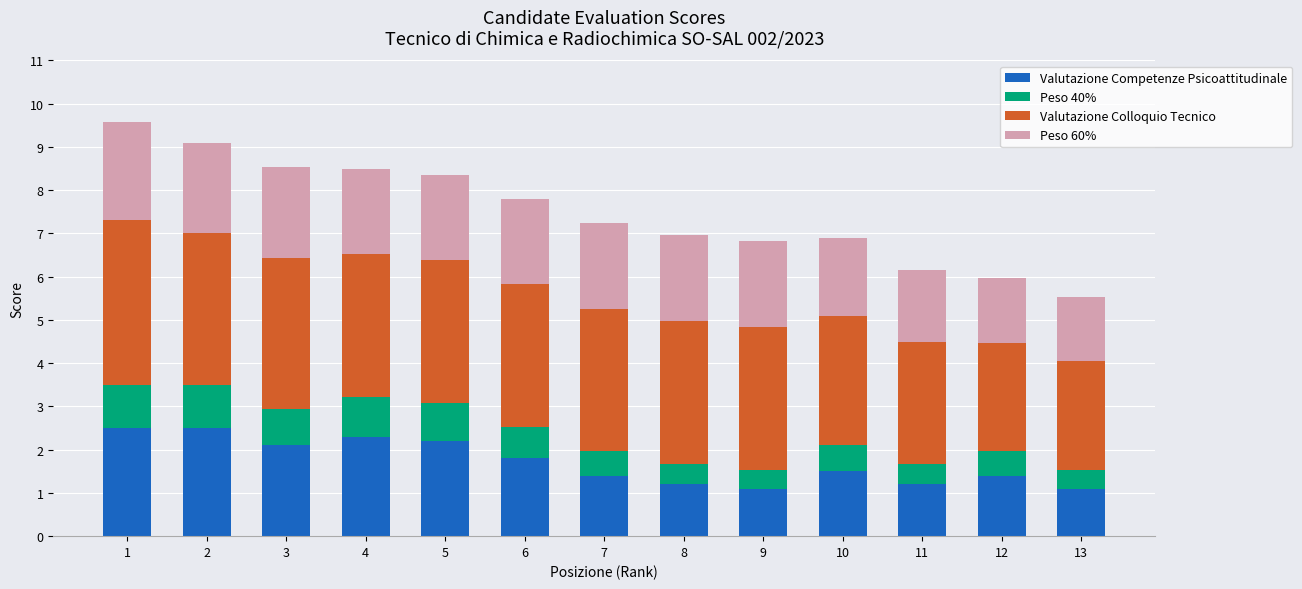

What is the total value across all series at 7?

7.2